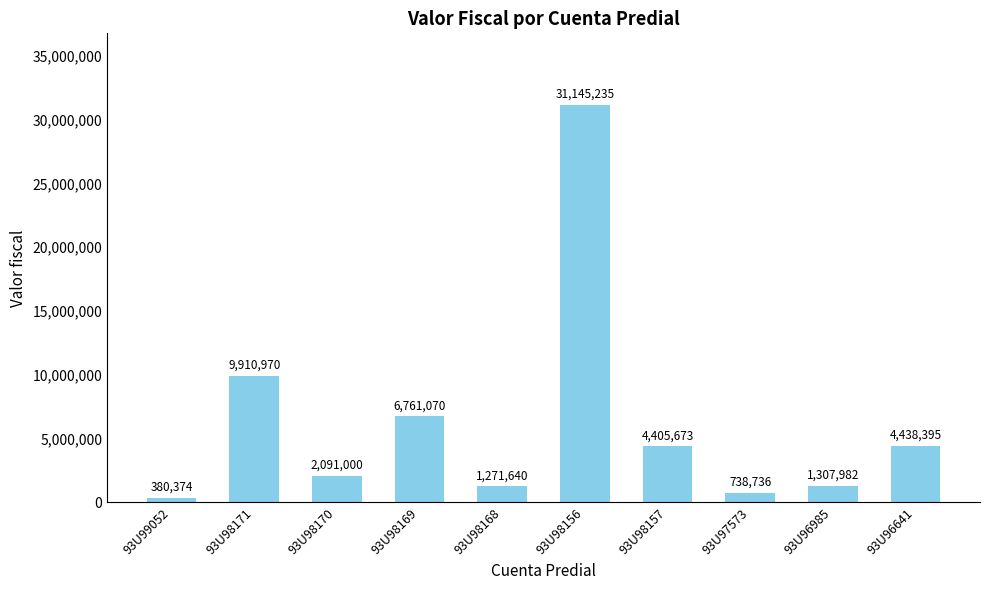

Rank the categories by value from lowest to highest.

93U99052, 93U97573, 93U98168, 93U96985, 93U98170, 93U98157, 93U96641, 93U98169, 93U98171, 93U98156